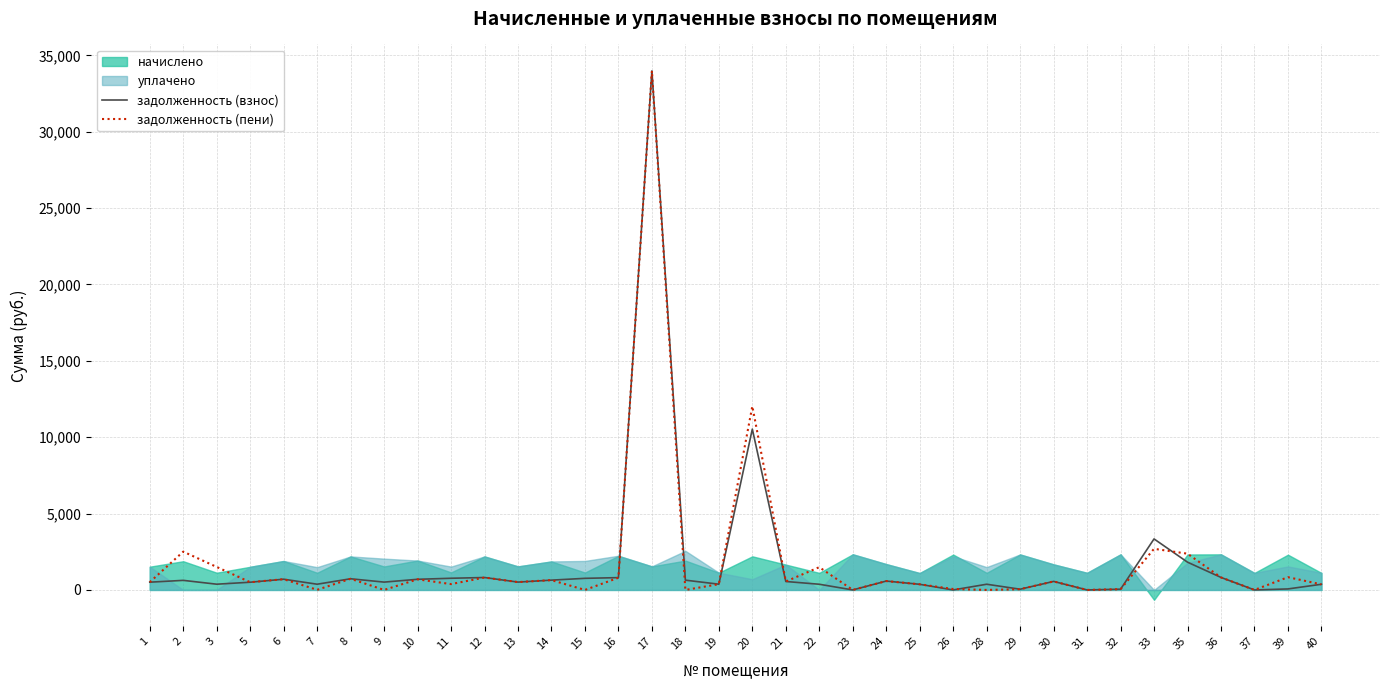

How many lines are shown in the chart?

2